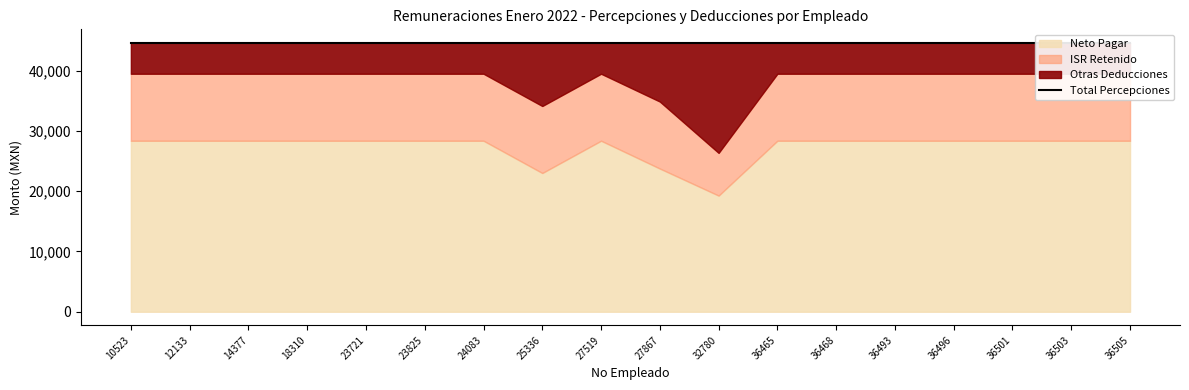

What is the sum of all Total Deducciones values?

311528.0